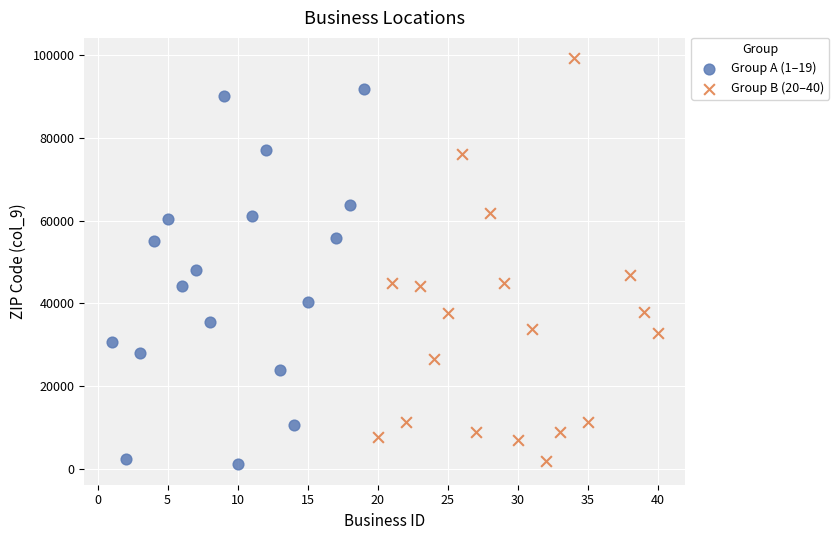

Which series contains the highest Y value?

Group B (20–40)